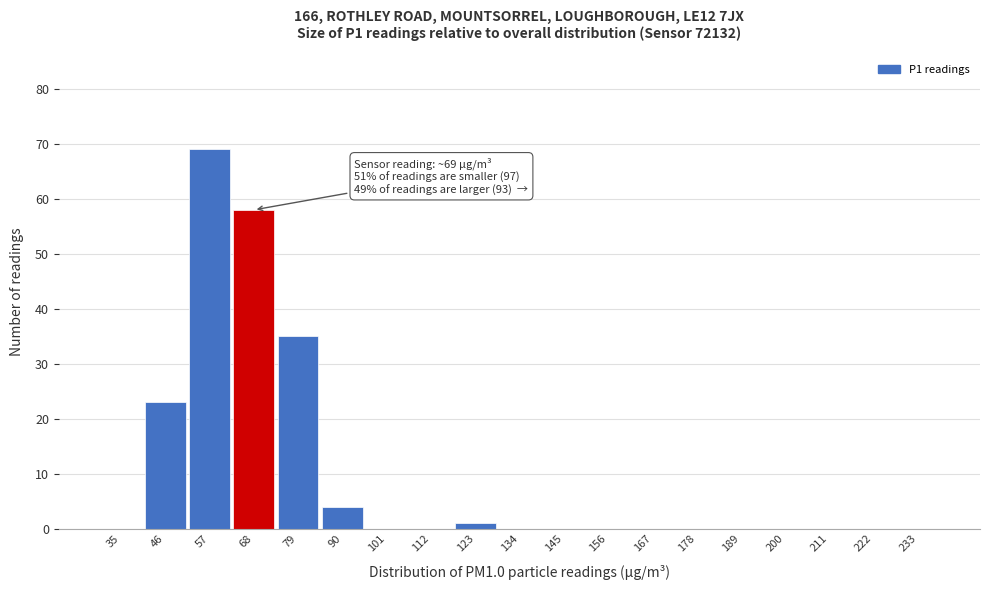

Reading left to right, what are all the values shown in this chart?

35=0	46=23	57=69	68=58	79=35	90=4	101=0	112=0	123=1	134=0	145=0	156=0	167=0	178=0	189=0	200=0	211=0	222=0	233=0